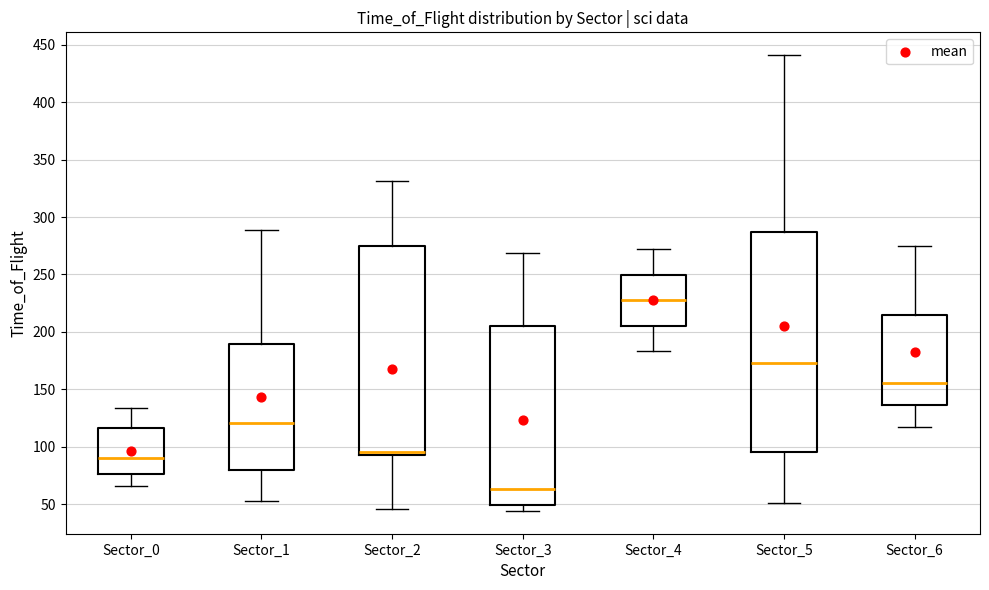

Which box has the highest median line?

Sector_4